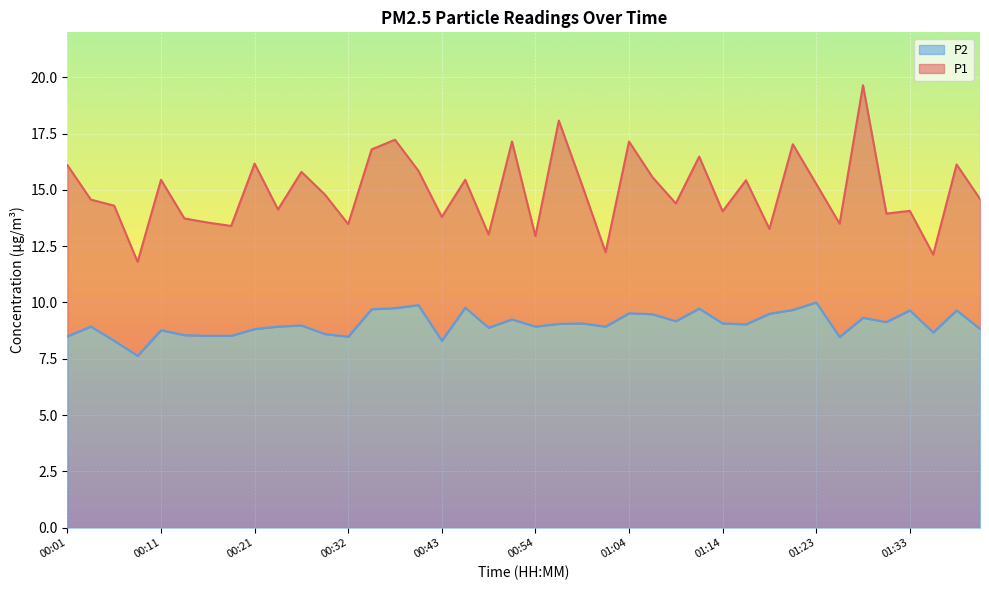

What is the label of the 28th point from the left?

01:11